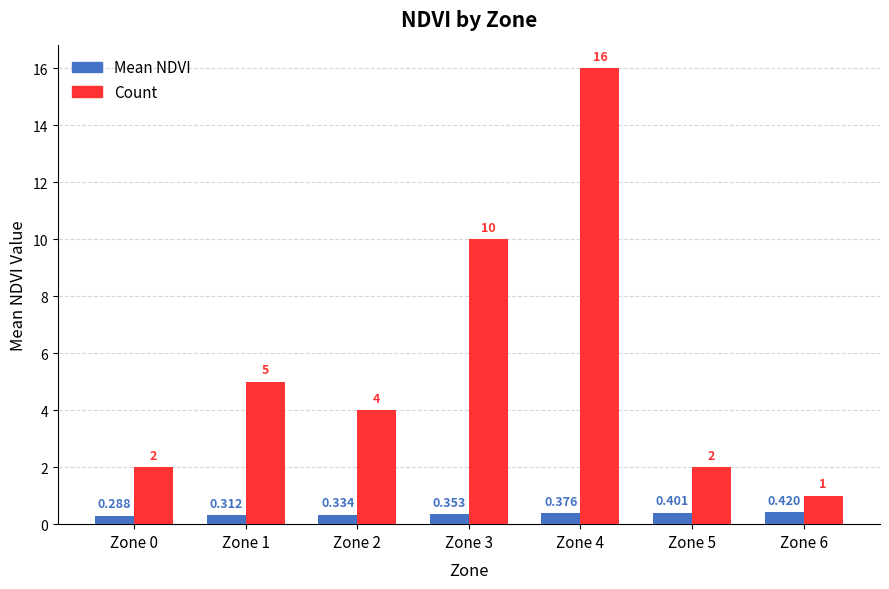

Which series has the largest range (max minus min)?

Count